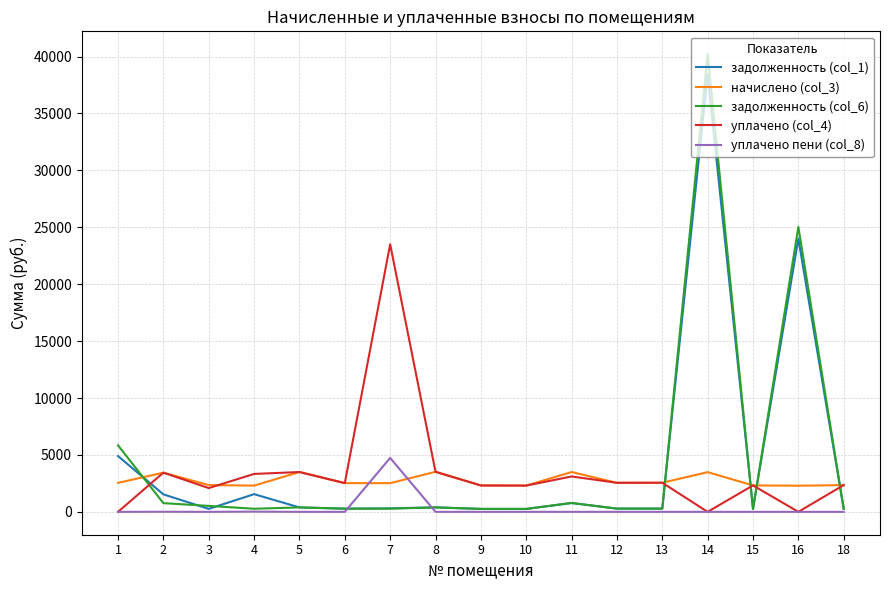

Which series has the widest spread of values?

задолженность (col_6)